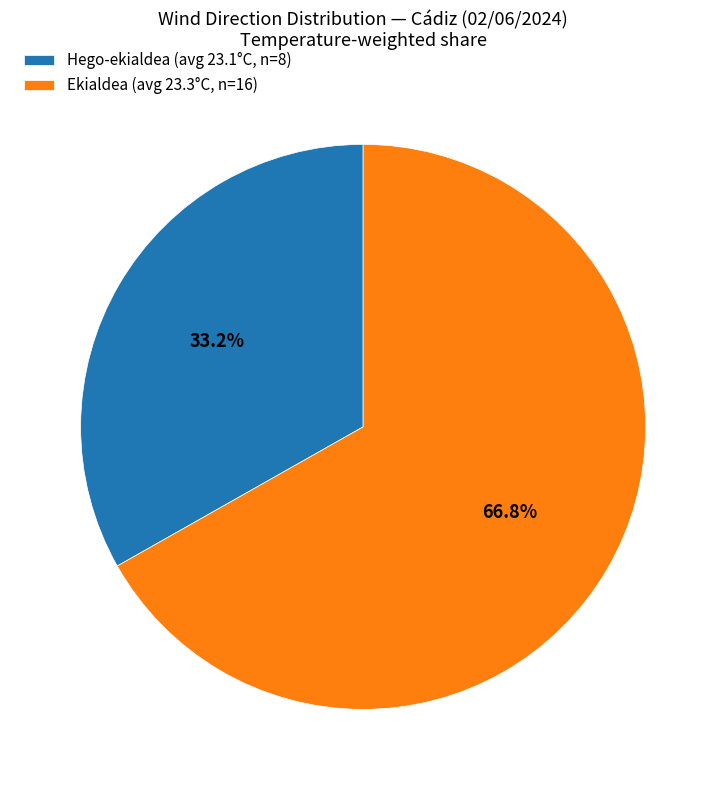

Is there any slice that represents more than half of the pie?

Yes